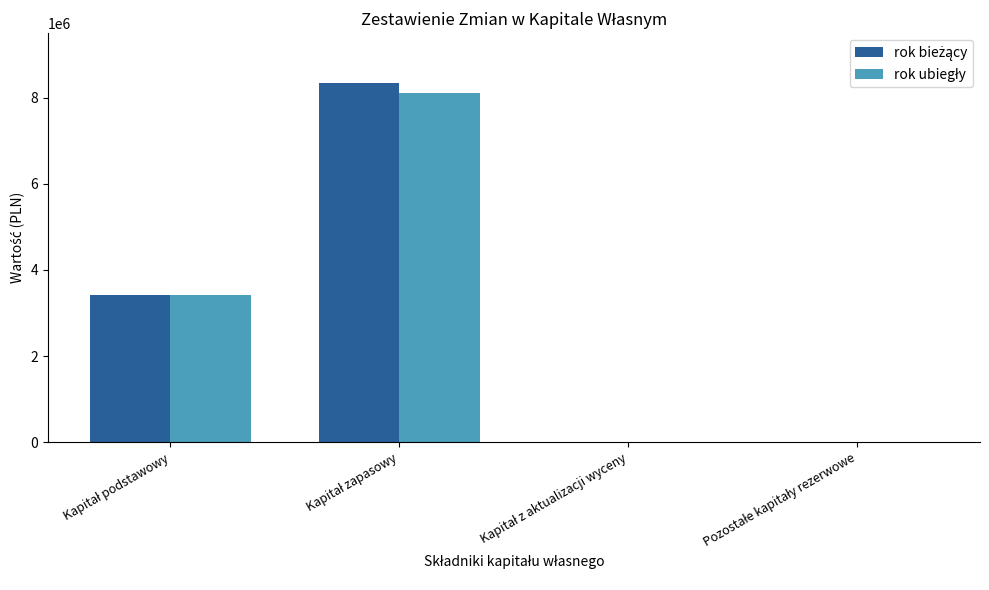

What is the maximum value shown in the chart?

8346064.0